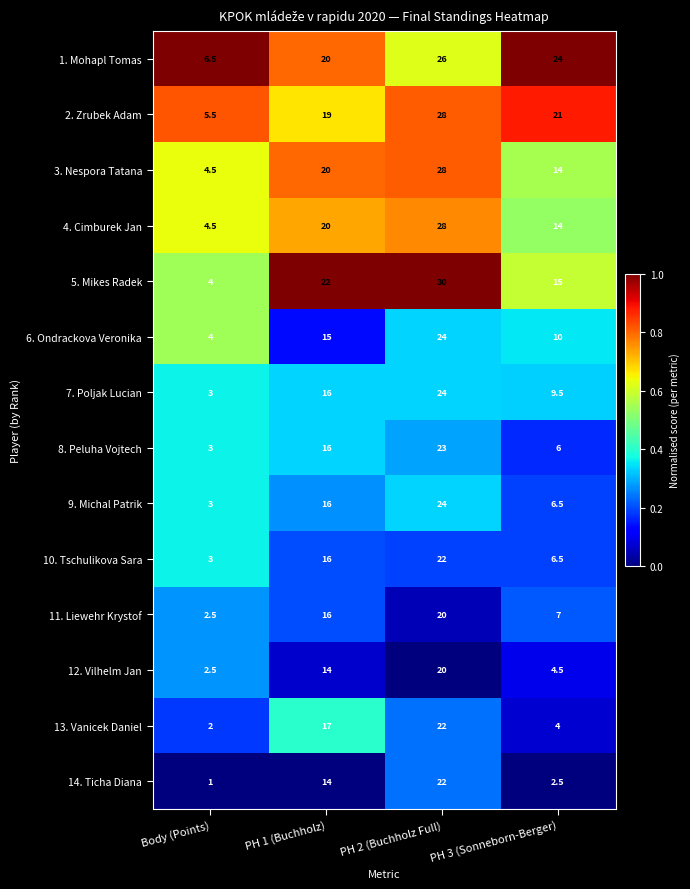

What is the difference between the 7. Poljak Lucian values at PH 1 (Buchholz) and Body (Points)?

13.0